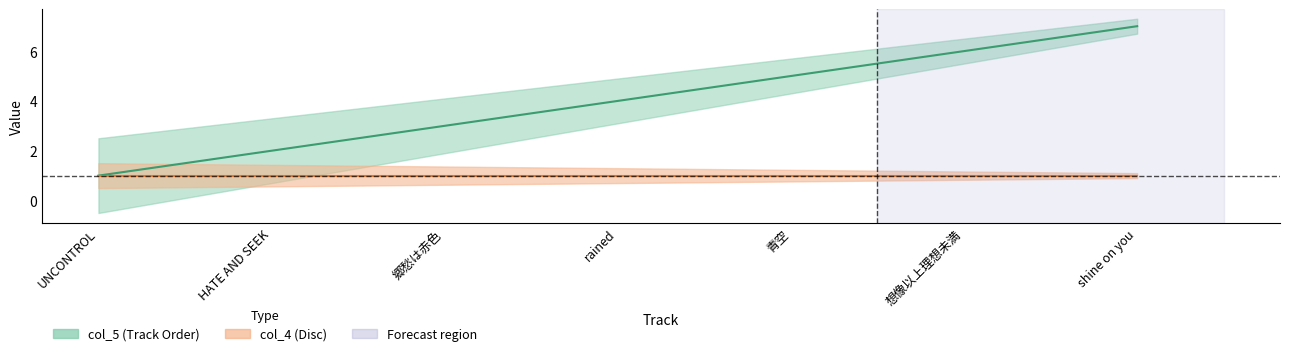

Which category has the lowest value in the col_4 (Disc) series?

UNCONTROL